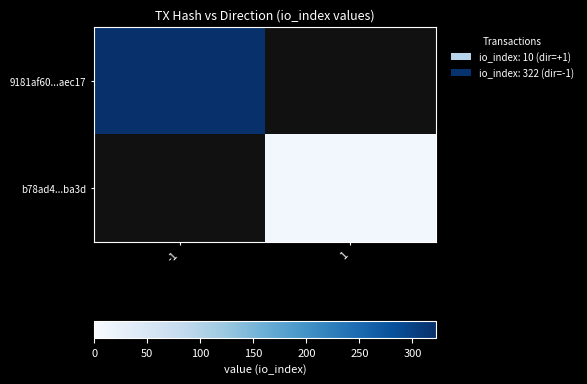

What is the minimum value for 9181af60...aec17?

322.0